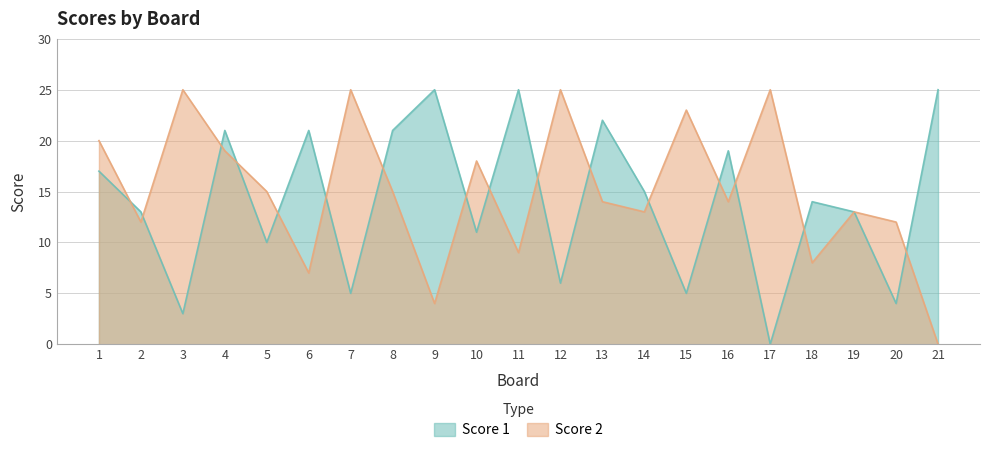

Where is Score 1 nearest to the value 12?

2